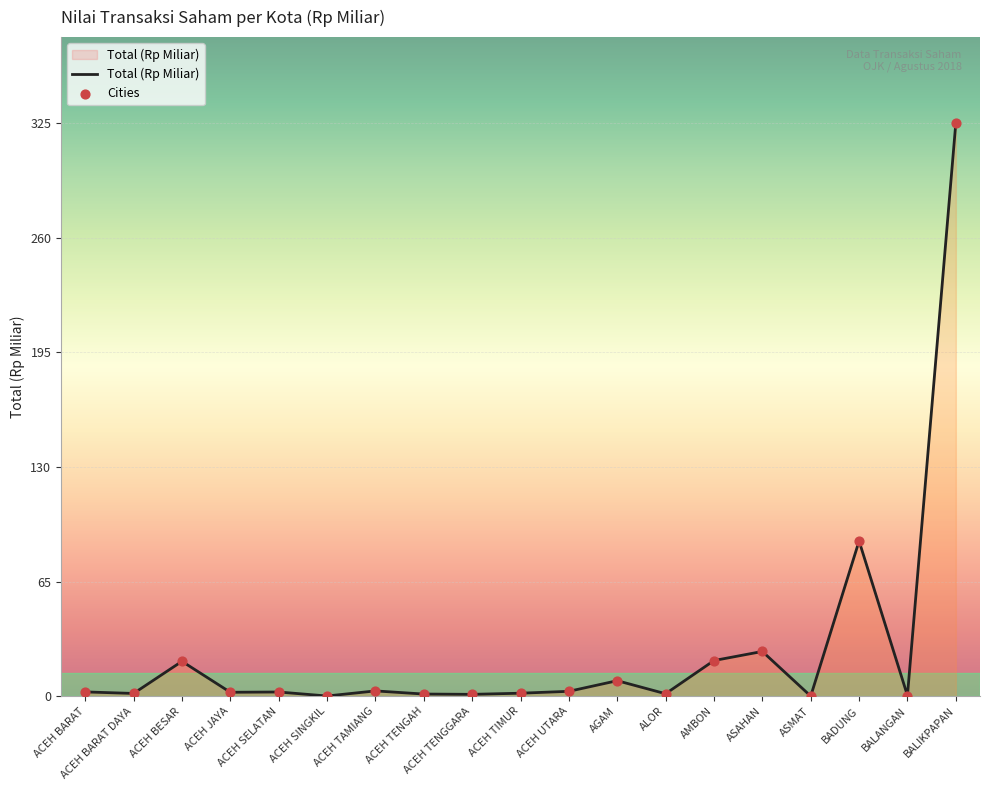

What is the difference between the maximum and minimum values?

325.0